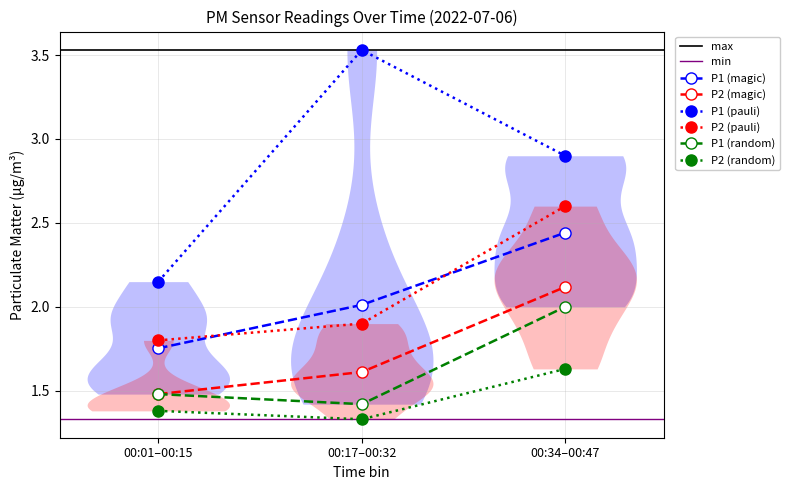

What is the maximum value for P2 (pauli)?

2.6